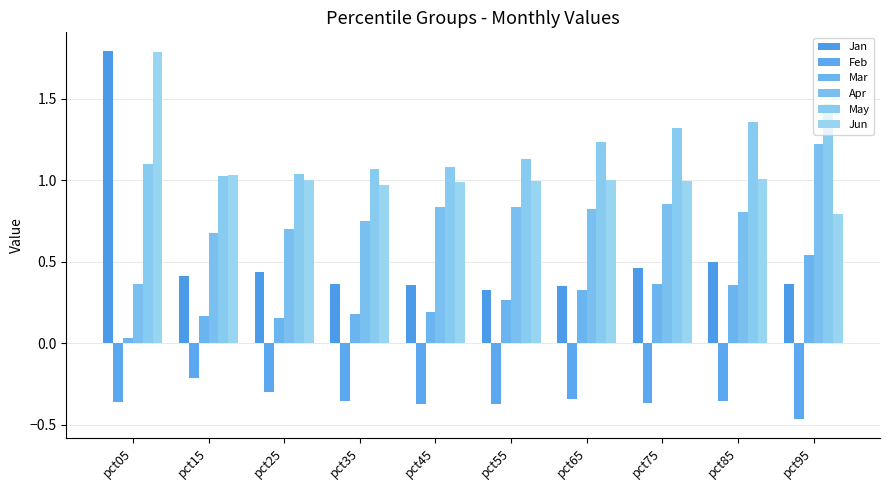

Does the chart contain stacked bars?

No